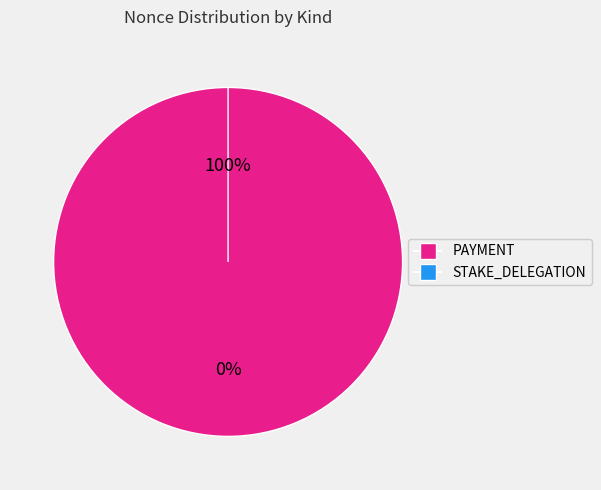

Which slice is the largest?

333008